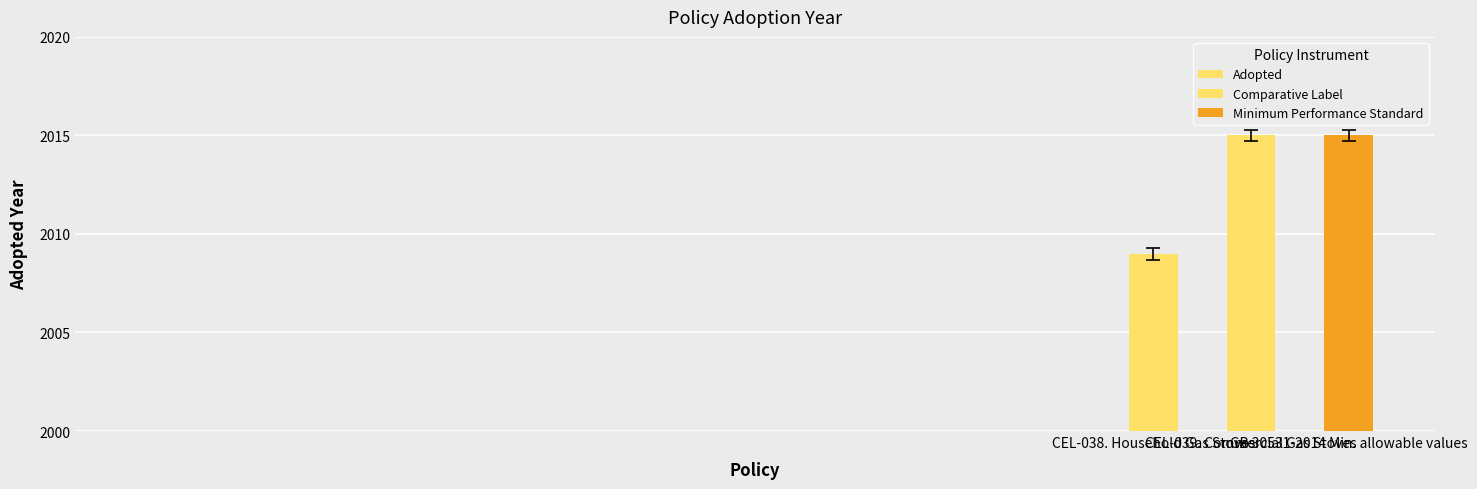

The chart shows a value of 686 at CEL-038. Household Gas Stoves. True or false?

False